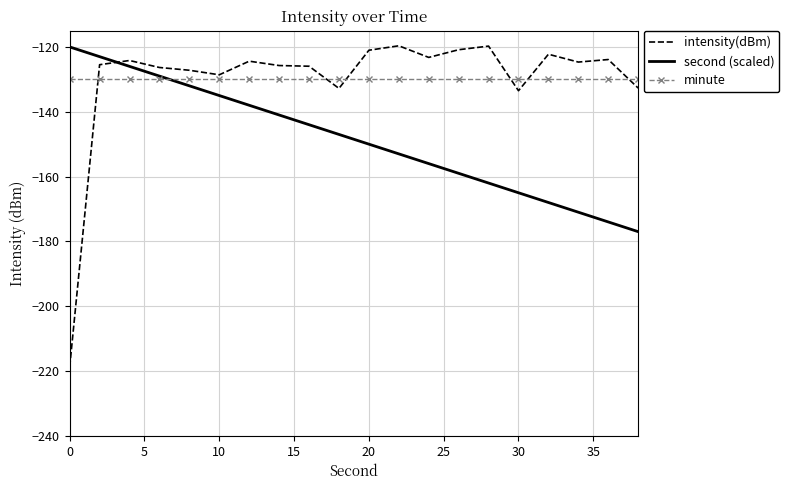

What is the smallest value displayed?

-218.7